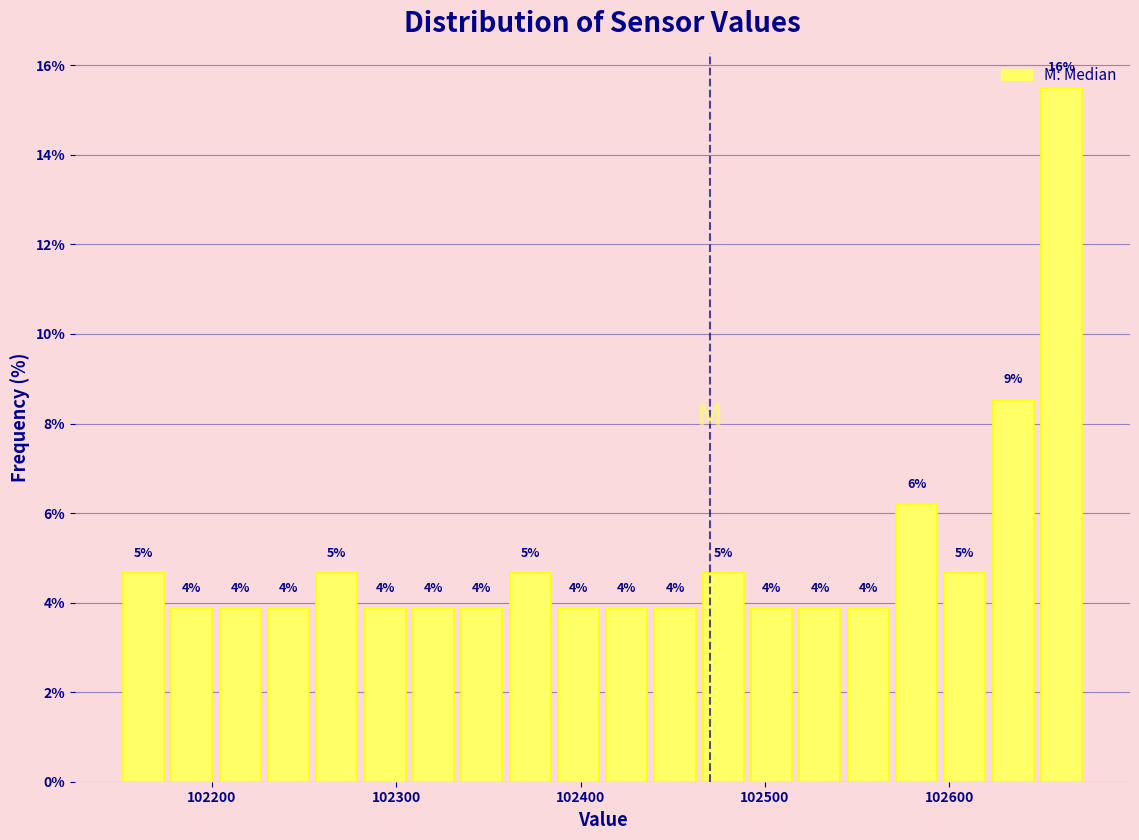

Around what value on the x-axis is the tallest bar? Give the approximate position of its centre, as read against the axis.

102660